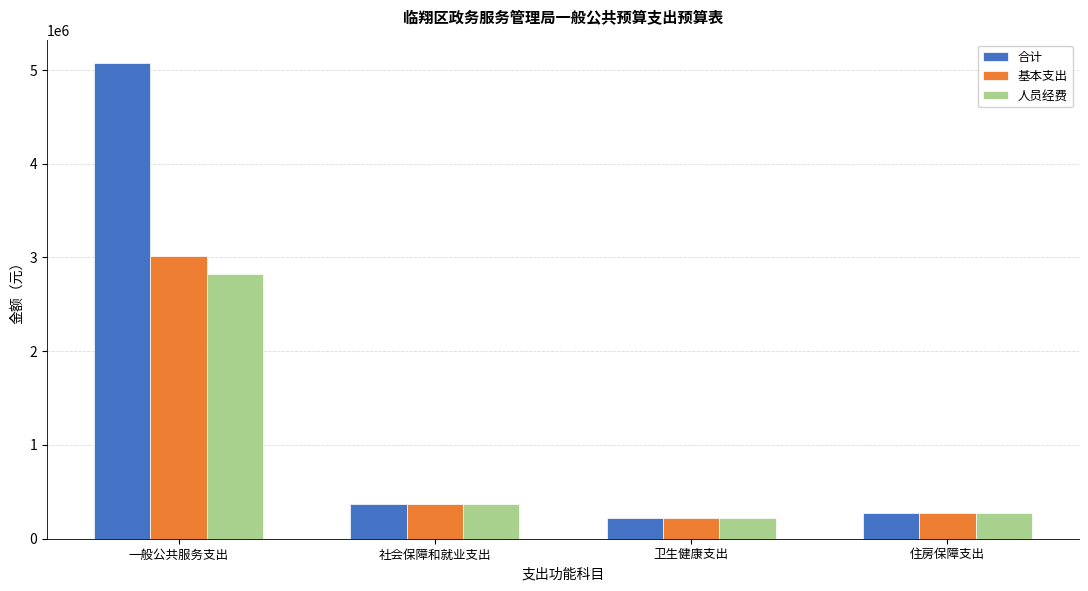

Is it true that 人员经费 equals 375467.2 at 社会保障和就业支出?

True